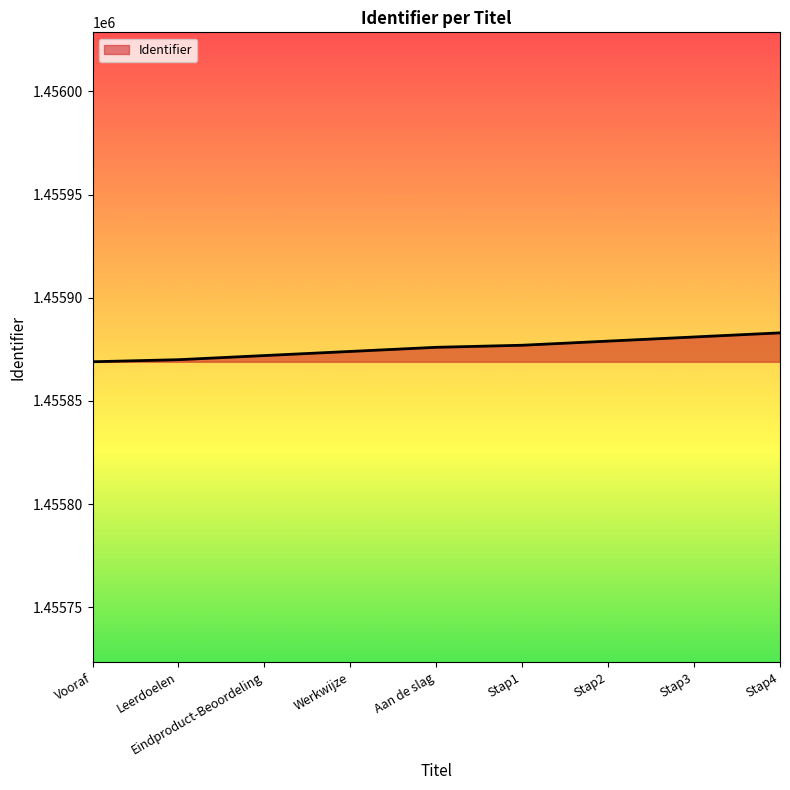

What is the difference between the maximum and minimum values?

14